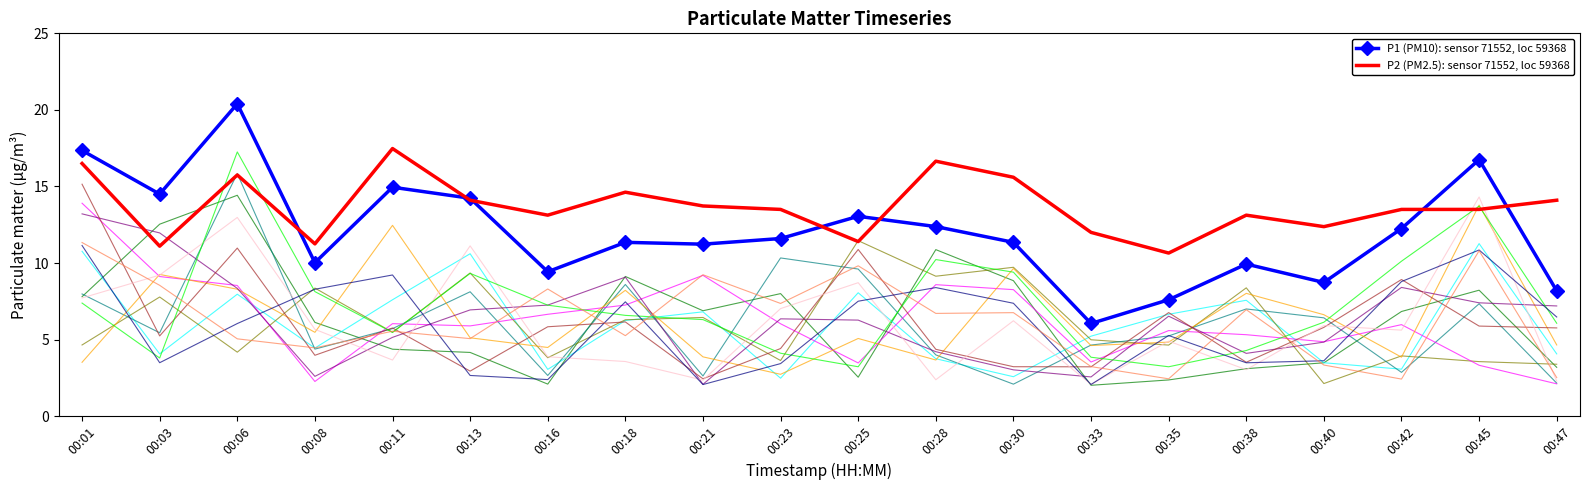

What is the total value across all series at 00:13?

28.3